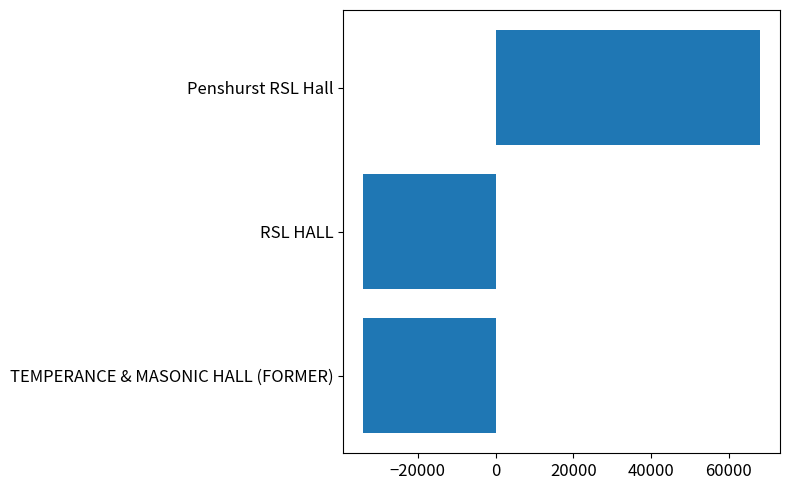

What value does the data have at TEMPERANCE & MASONIC HALL (FORMER)?

-34059